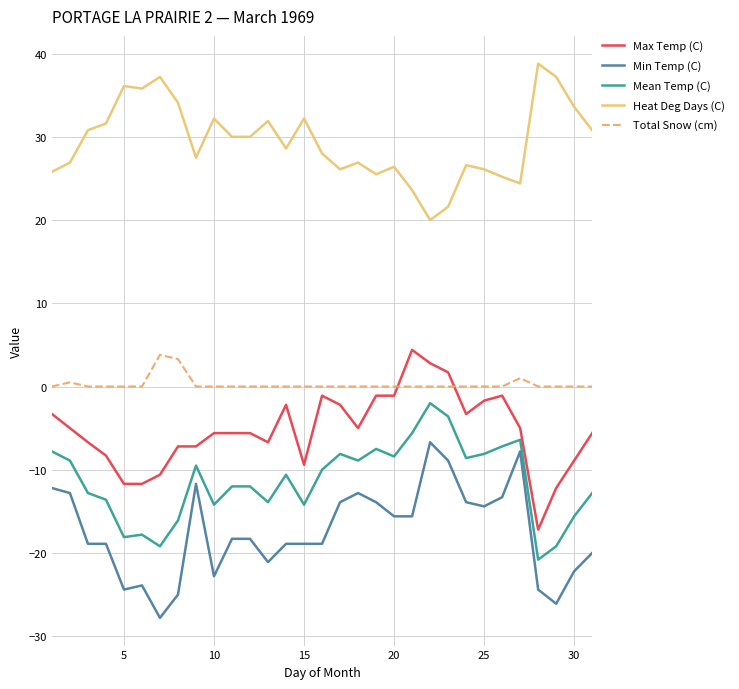

What is the smallest value displayed?

-27.8